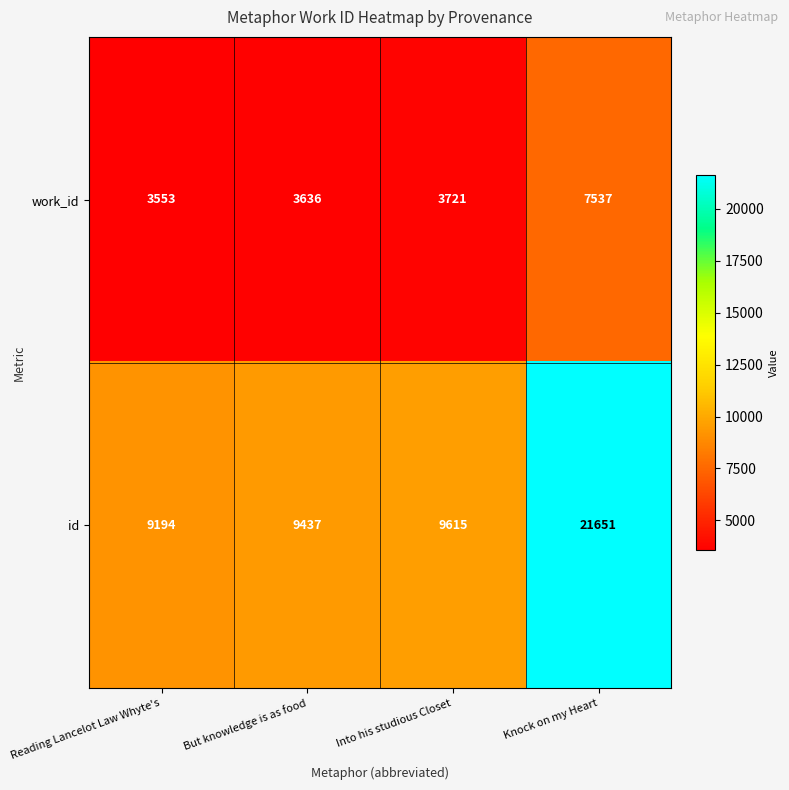

The id series shows 9615 at Into his studious Closet. True or false?

True